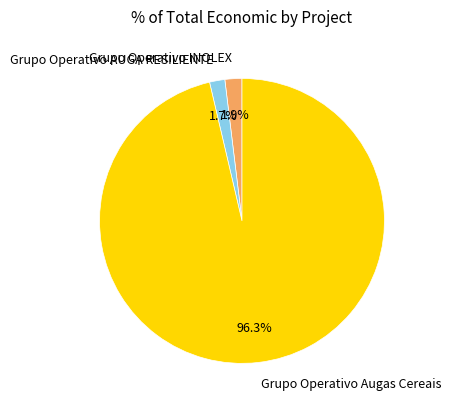

Is Grupo Operativo Augas Cereais the majority of the pie?

Yes